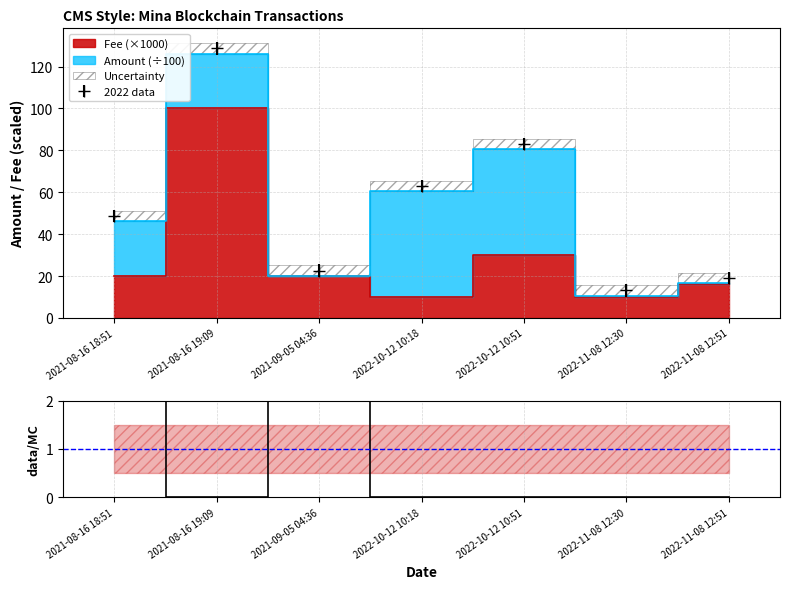

The value of 2022 data at 2021-08-16 18:51 is 78.1. True or false?

False